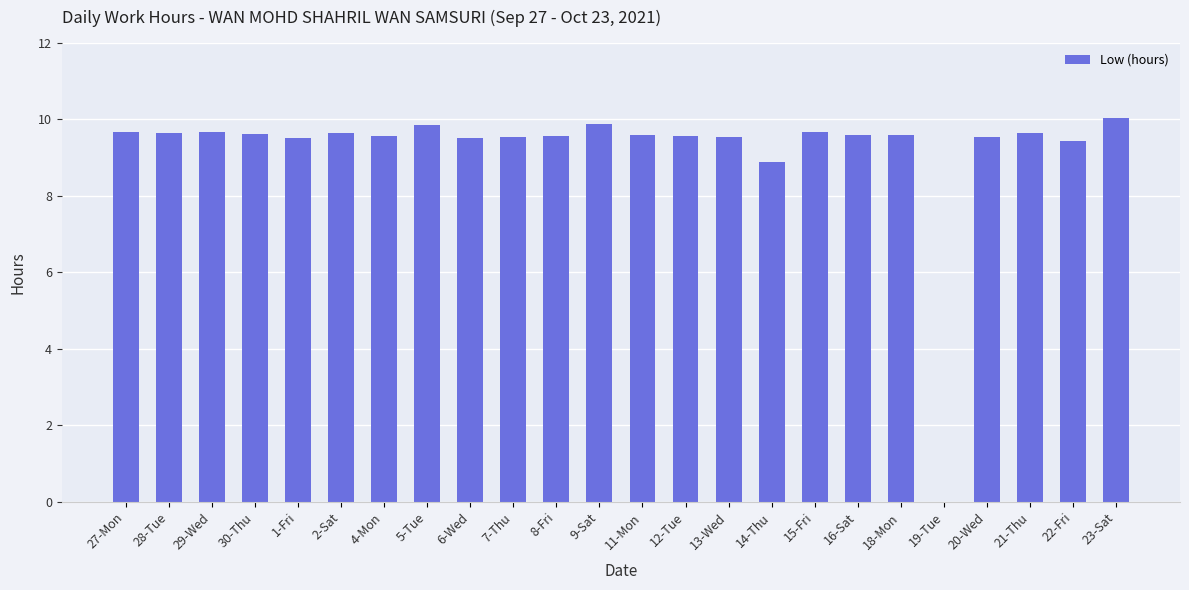

What is the sum of the values at 19-Tue and 5-Tue?

9.9